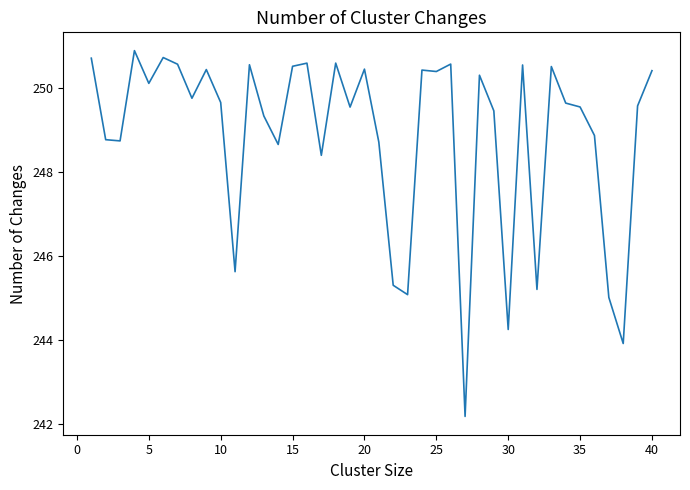

How many values exceed 249?

26